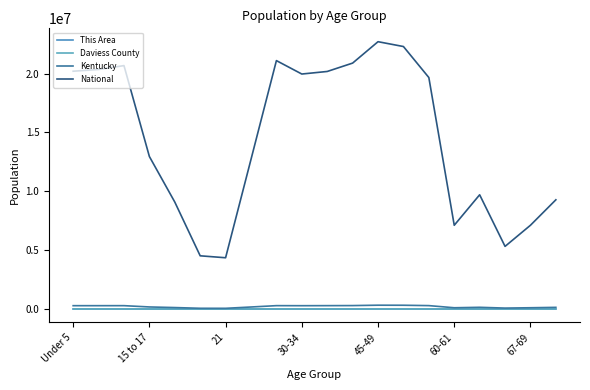

Which series has the largest total across all categories?

National